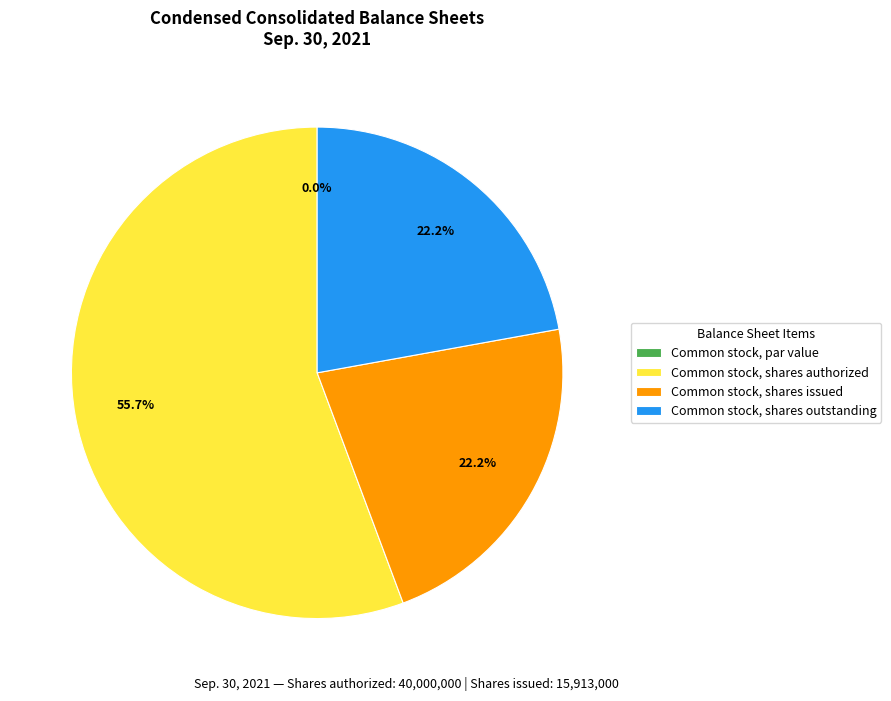

How many slices are in this pie chart?

4